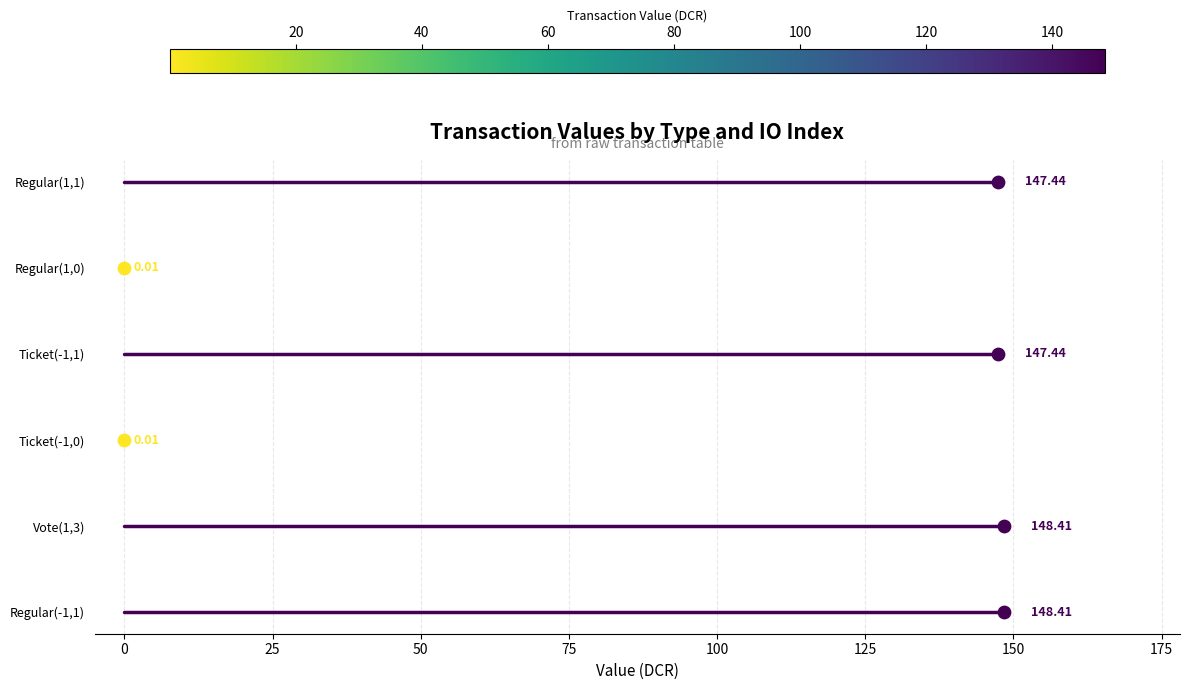

Which series has the widest spread of Y values?

Regular(-1,1)